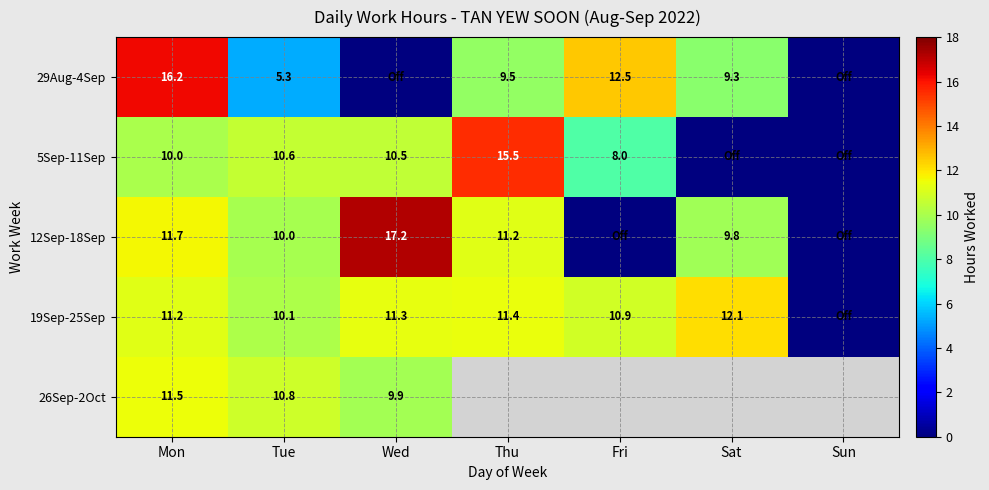

At which category is the sum across all series the highest?

Mon